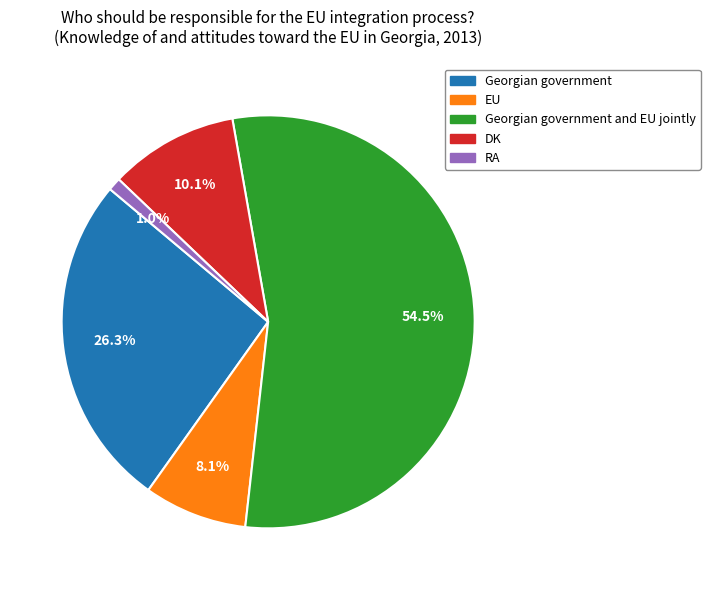

To the nearest percent, what portion does EU represent?

8%